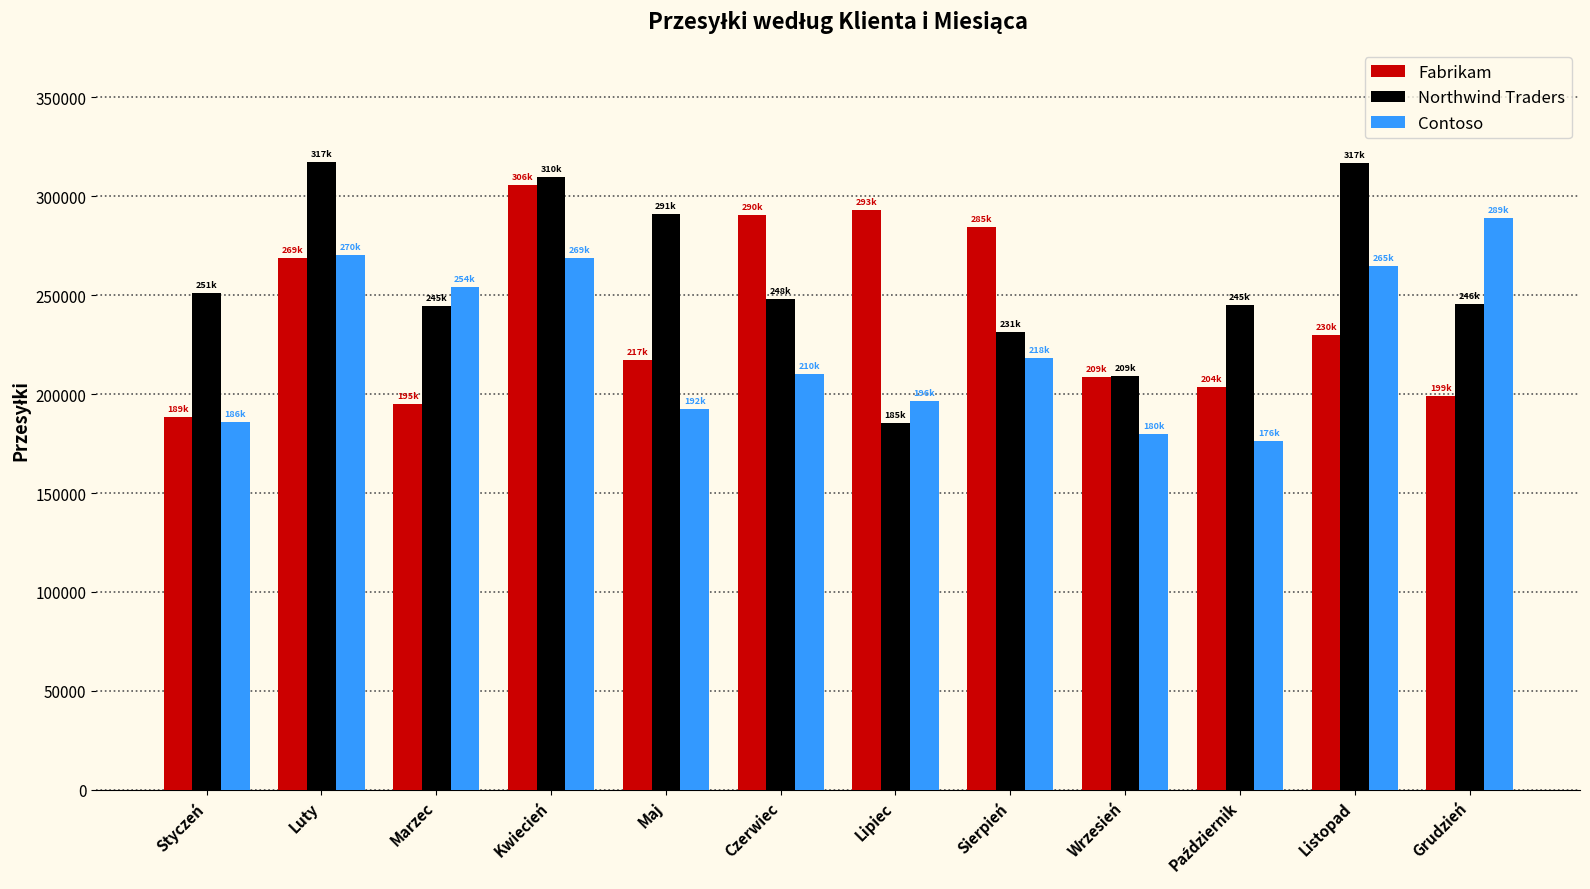

How many bars are there in total?

36